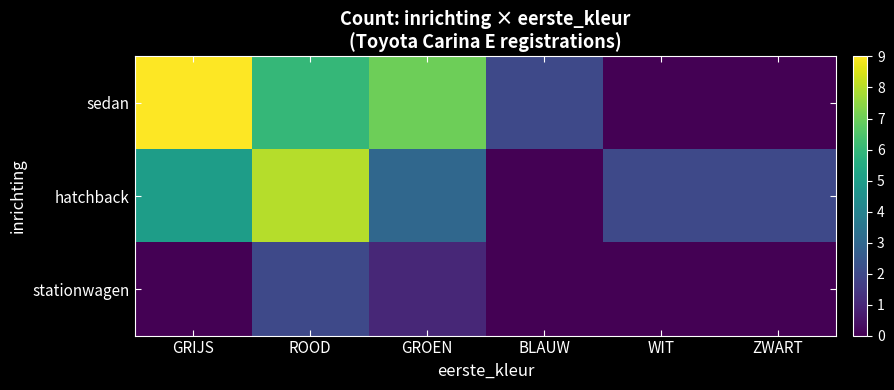

Which has a higher value, GROEN or GRIJS?

GRIJS